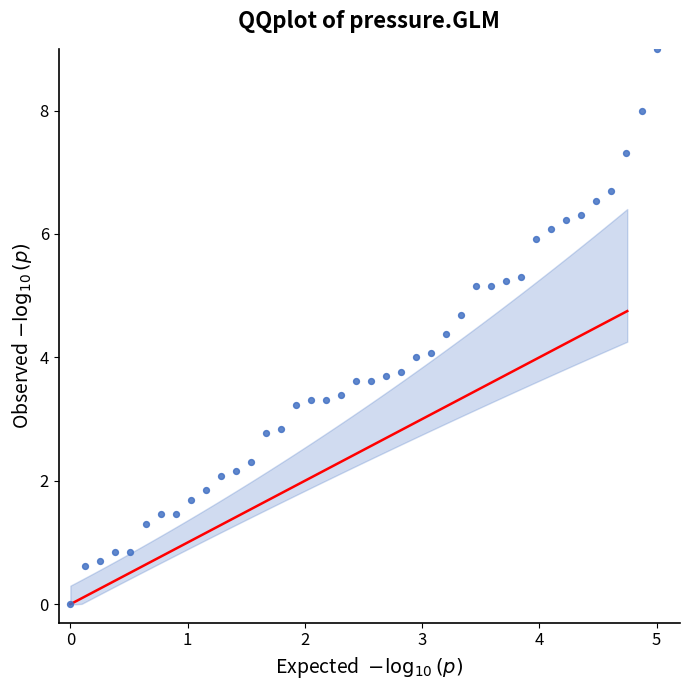

What is the range of Y values (max minus min)?

9.0